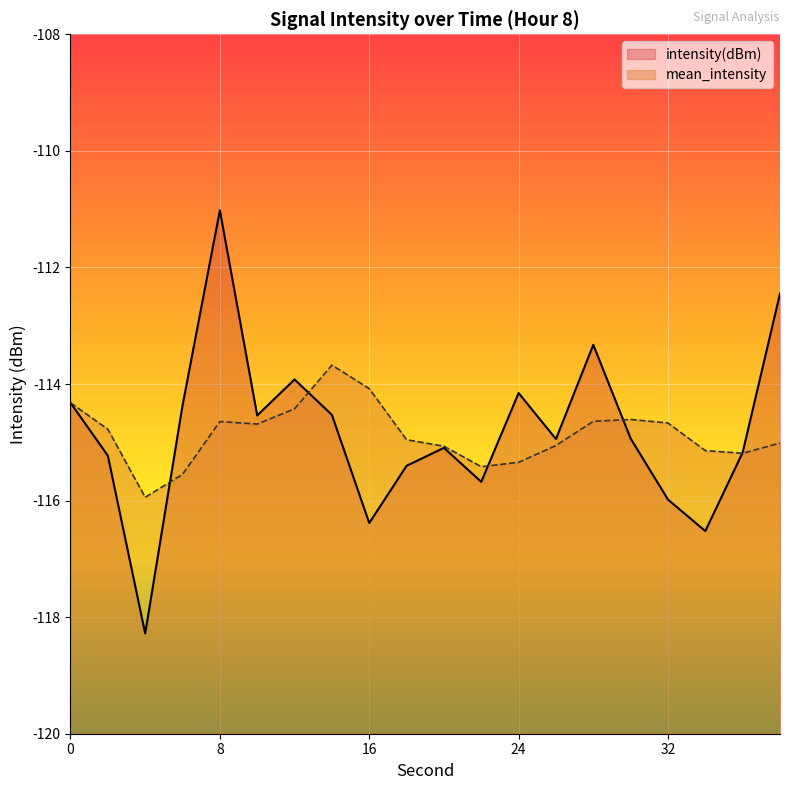

Rank the categories by value from highest to lowest.

8, 38, 28, 12, 24, 0, 6, 14, 10, 30, 26, 20, 36, 2, 18, 22, 32, 16, 34, 4